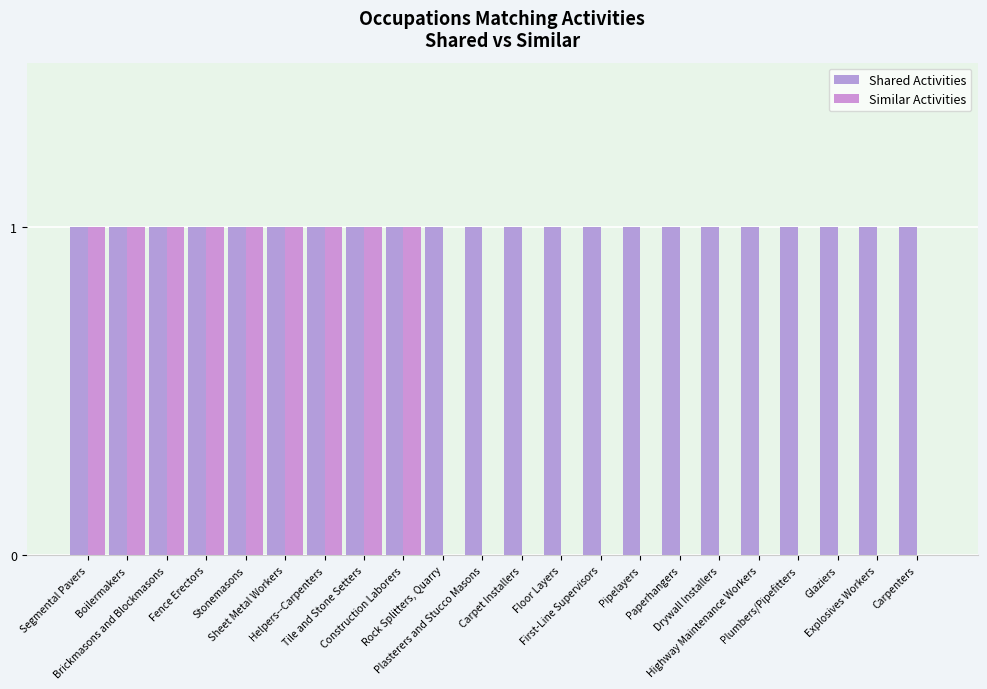

Which series changed the most between Construction Laborers and Carpenters?

Similar Activities